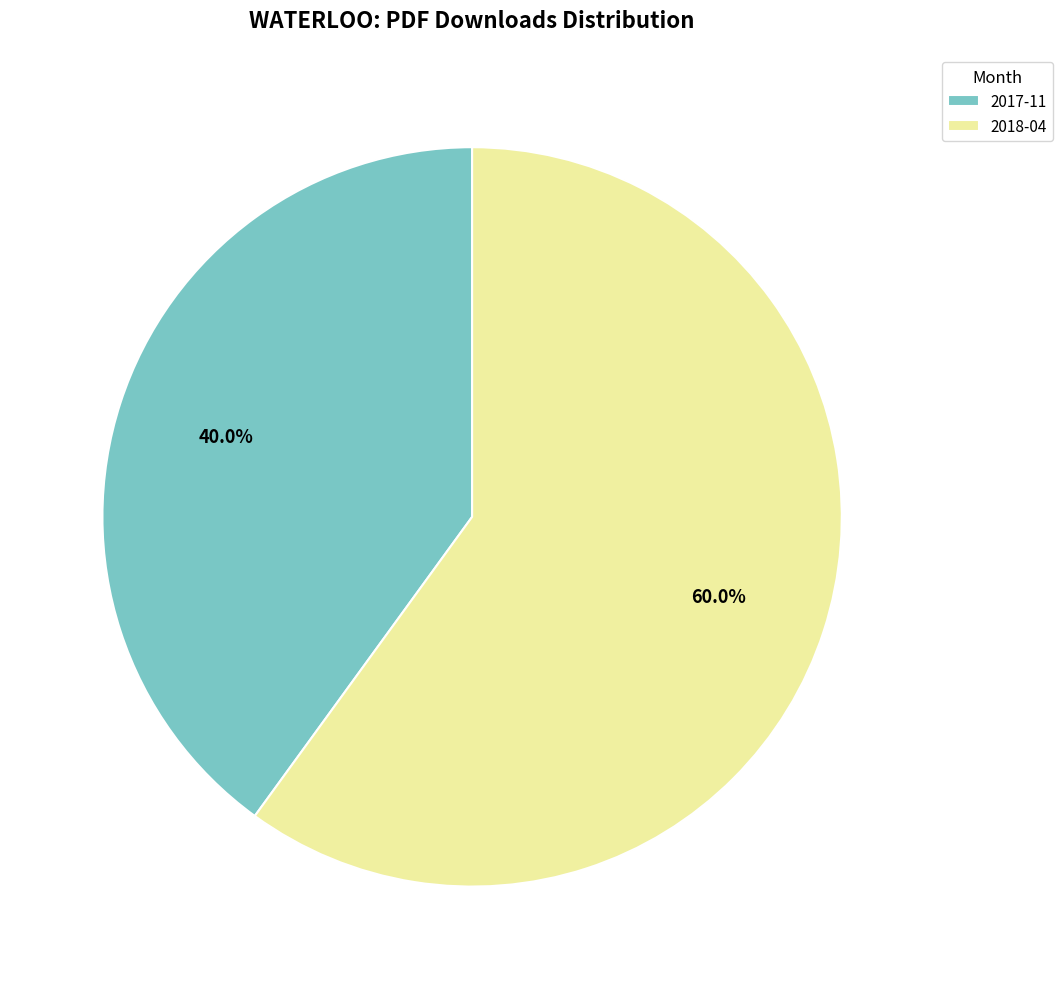

What is the total percentage of 2018-04 and 2017-11?

100.0%